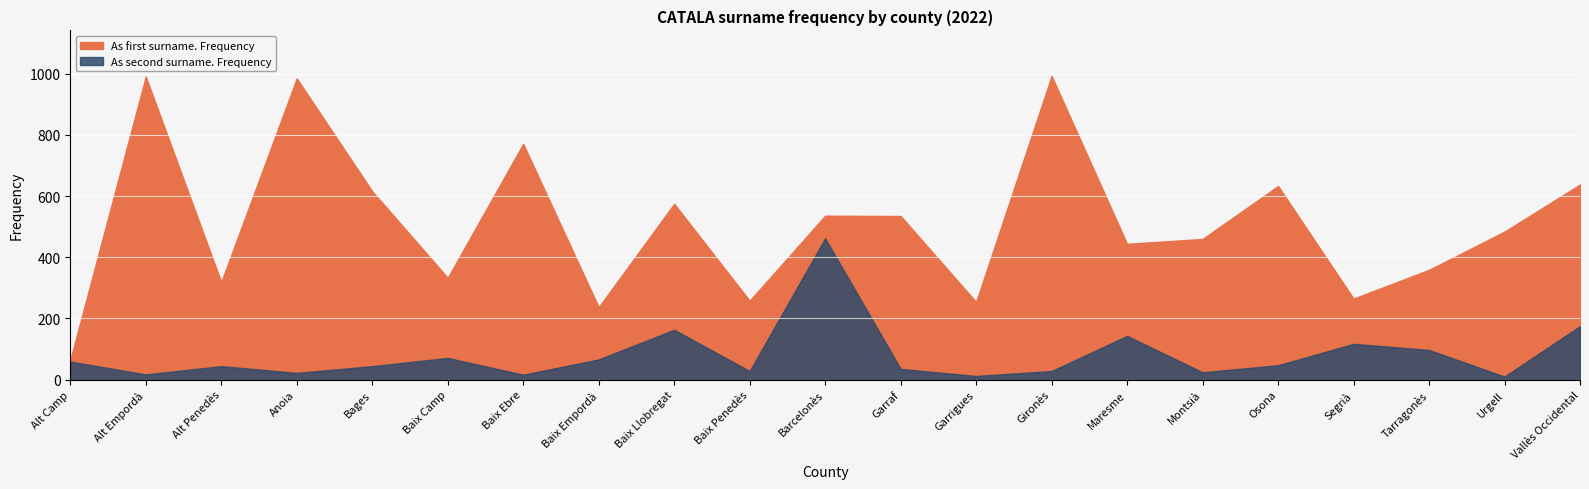

What is the total value across all series at Alt Camp?

123